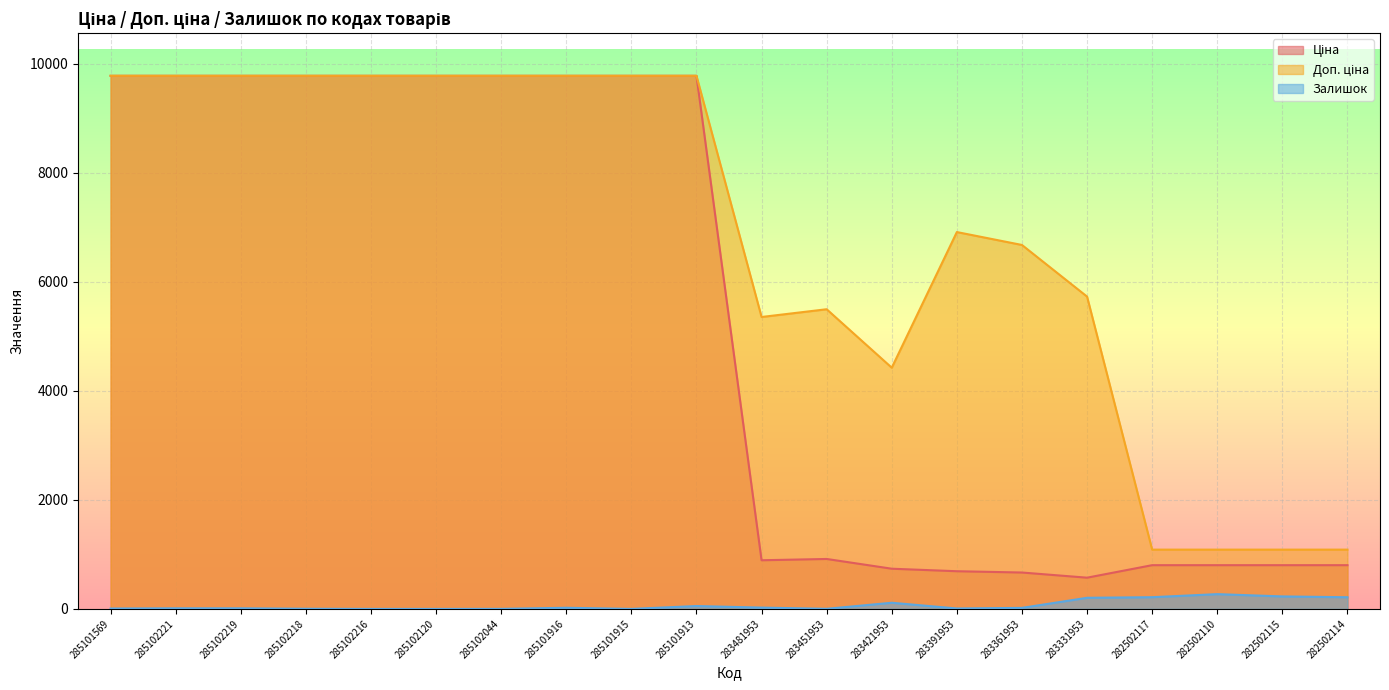

Reading left to right, list all the values displayed in this chart.

Ціна: 285101569=9775.5	285102221=9775.5	285102219=9775.5	285102218=9775.5	285102216=9775.5	285102120=9775.5	285102044=9775.5	285101916=9775.5	285101915=9775.5	285101913=9775.5	283481953=892.2	283451953=915.8	283421953=737.2	283391953=691.0	283361953=667.4	283331953=572.7	282502117=802.1	282502110=802.1	282502115=802.1	282502114=802.1
Доп. ціна: 285101569=9775.5	285102221=9775.5	285102219=9775.5	285102218=9775.5	285102216=9775.5	285102120=9775.5	285102044=9775.5	285101916=9775.5	285101915=9775.5	285101913=9775.5	283481953=5353.1	283451953=5495.0	283421953=4423.0	283391953=6910.3	283361953=6673.6	283331953=5727.0	282502117=1087.0	282502110=1087.0	282502115=1087.0	282502114=1087.0
Залишок: 285101569=7.0	285102221=11.0	285102219=11.0	285102218=3.0	285102216=0.0	285102120=0.0	285102044=1.0	285101916=21.0	285101915=0.0	285101913=53.0	283481953=24.0	283451953=2.0	283421953=113.0	283391953=8.0	283361953=19.0	283331953=204.0	282502117=215.0	282502110=271.0	282502115=229.0	282502114=214.0